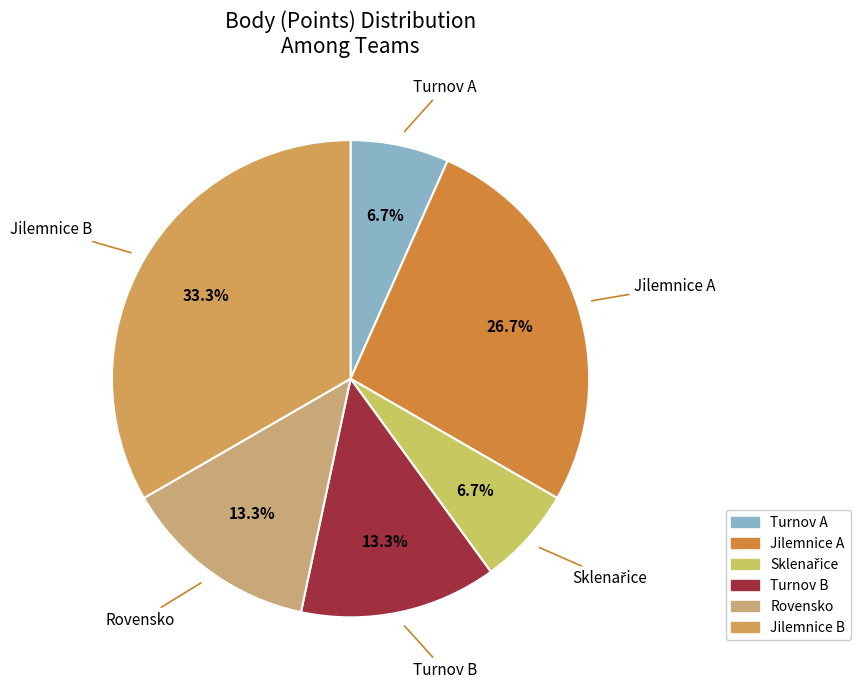

What is the ratio of the value at Jilemnice B to the value at Turnov B?

2.5